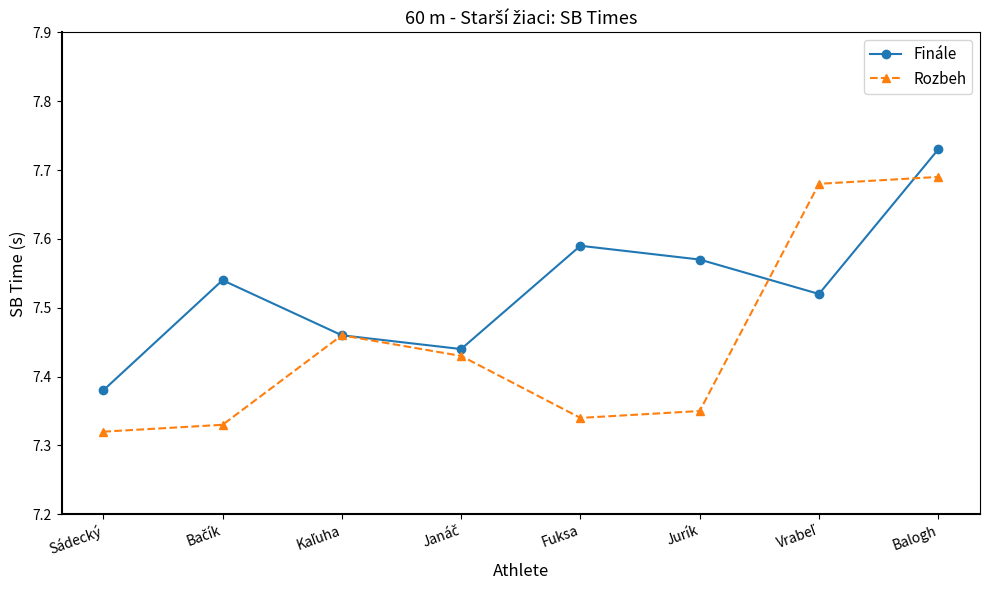

Which series has the largest total across all categories?

Finále